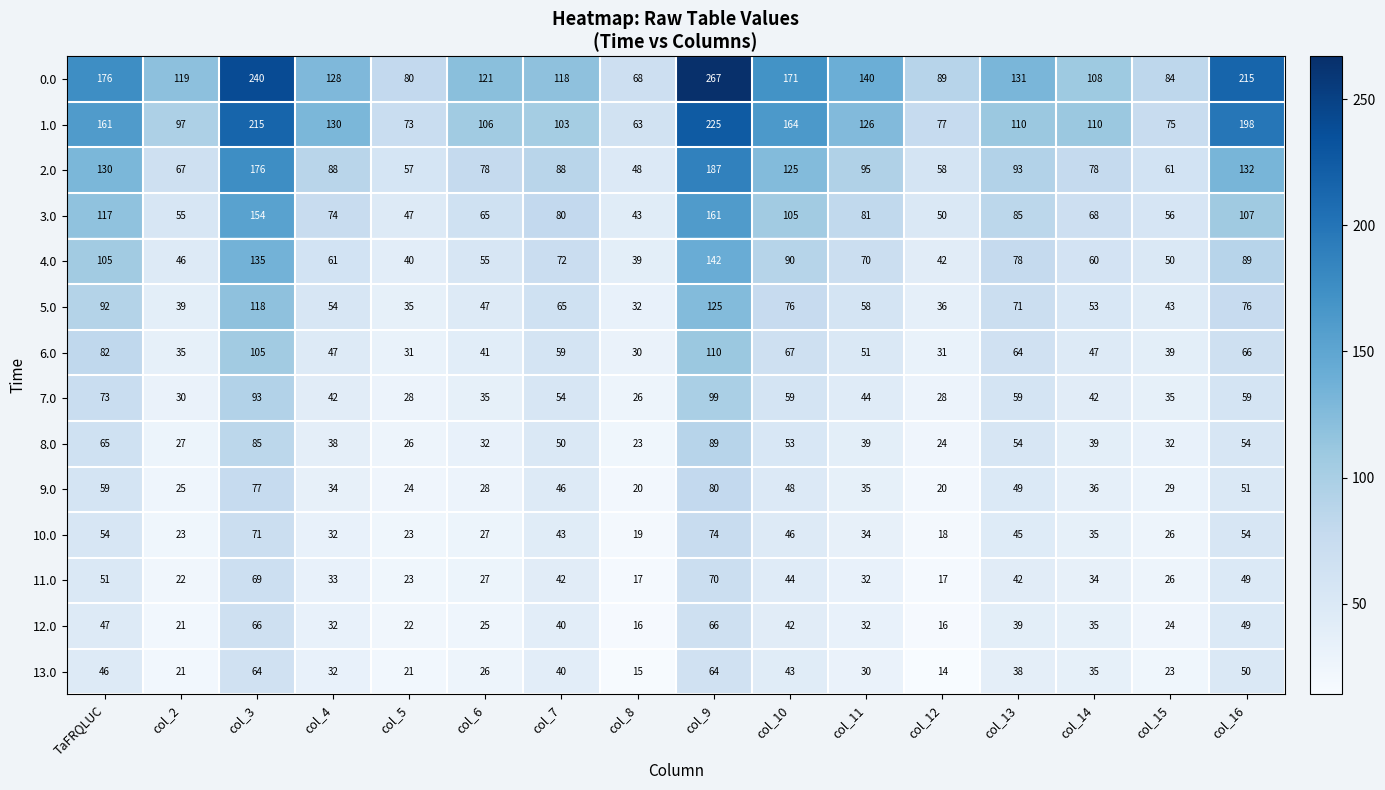

True or false: 7.0 has a value of 93 at col_3.

True